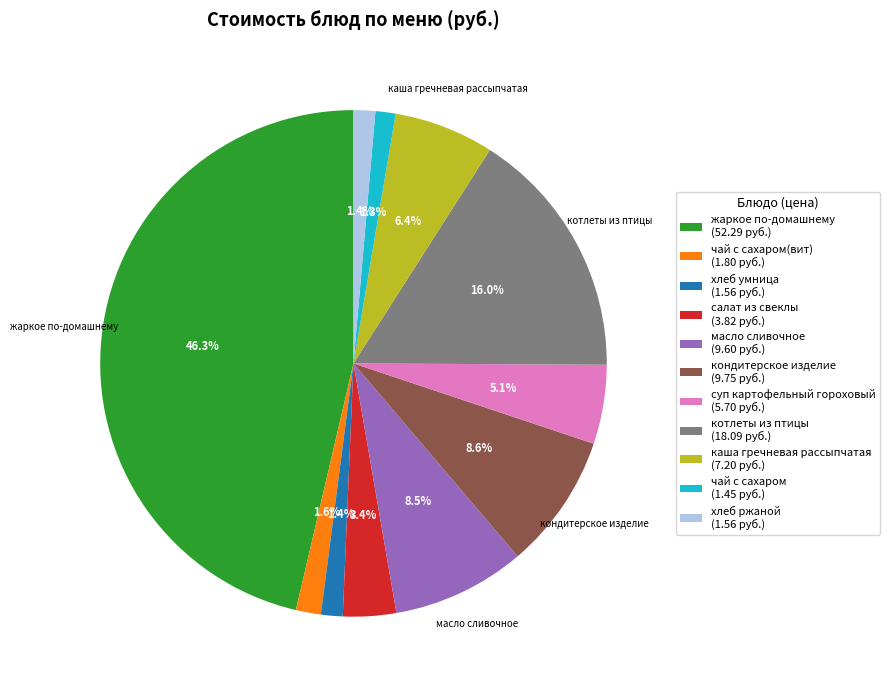

Is there any slice that represents more than half of the pie?

No